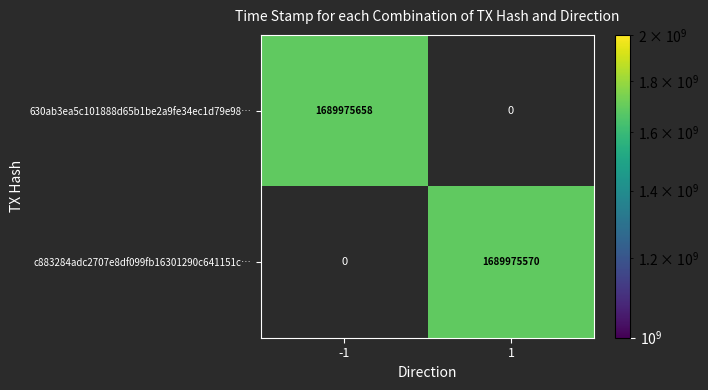

Between direction and time_stamp, which series saw the biggest shift?

630ab3ea5c101888d65b1be2a9fe34ec1d79e98